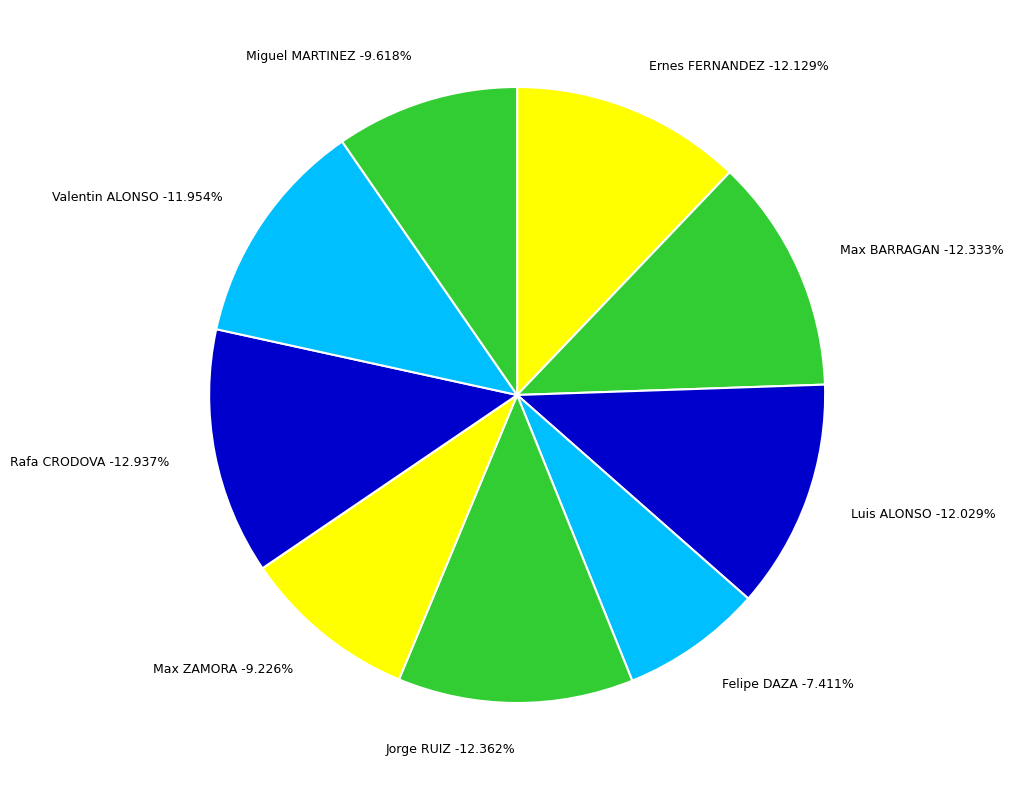

To the nearest percent, what portion does Miguel MARTINEZ represent?

10%